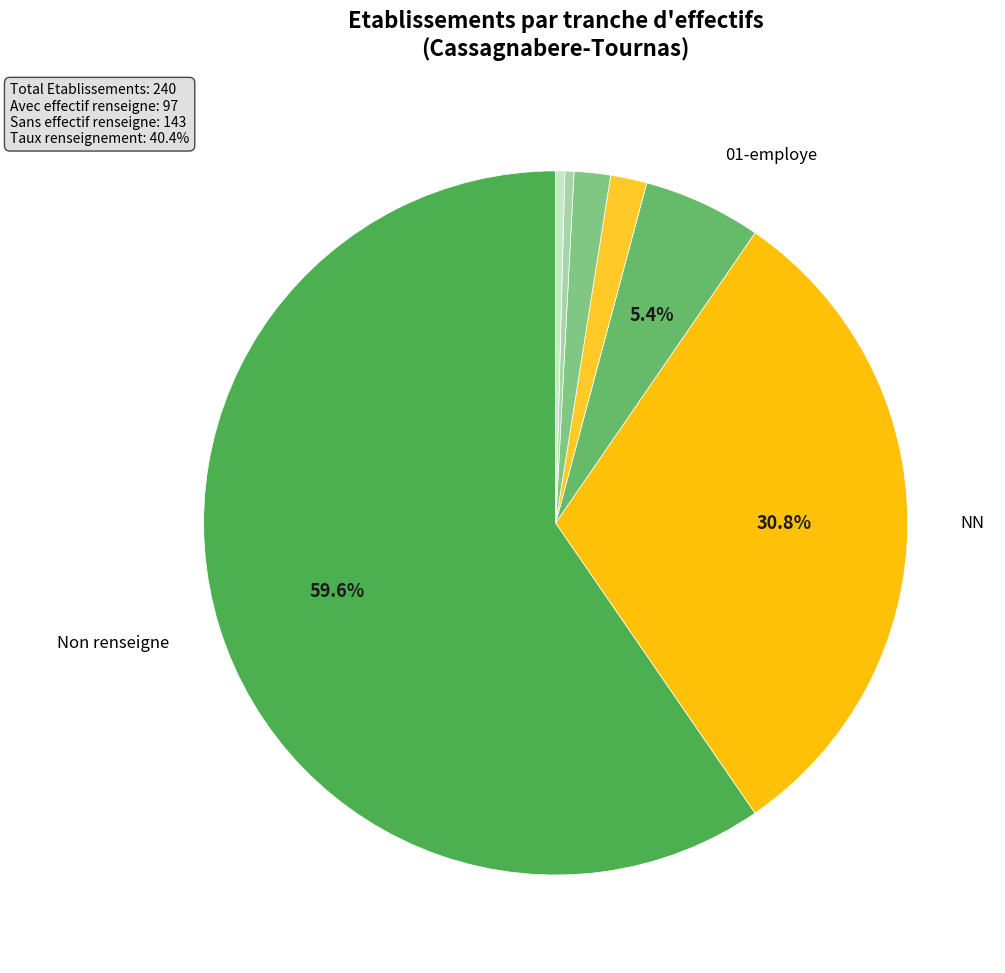

How many segments does this pie chart have?

7